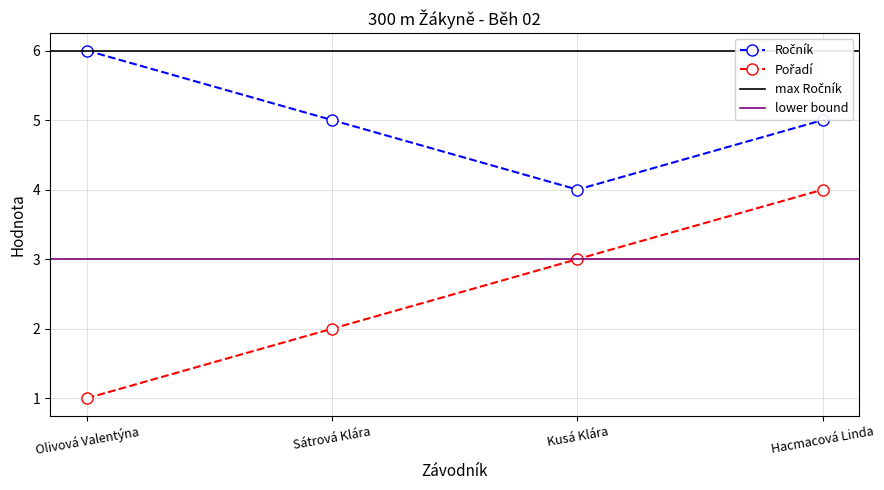

What is the label of the 3rd point from the right?

Sátrová Klára